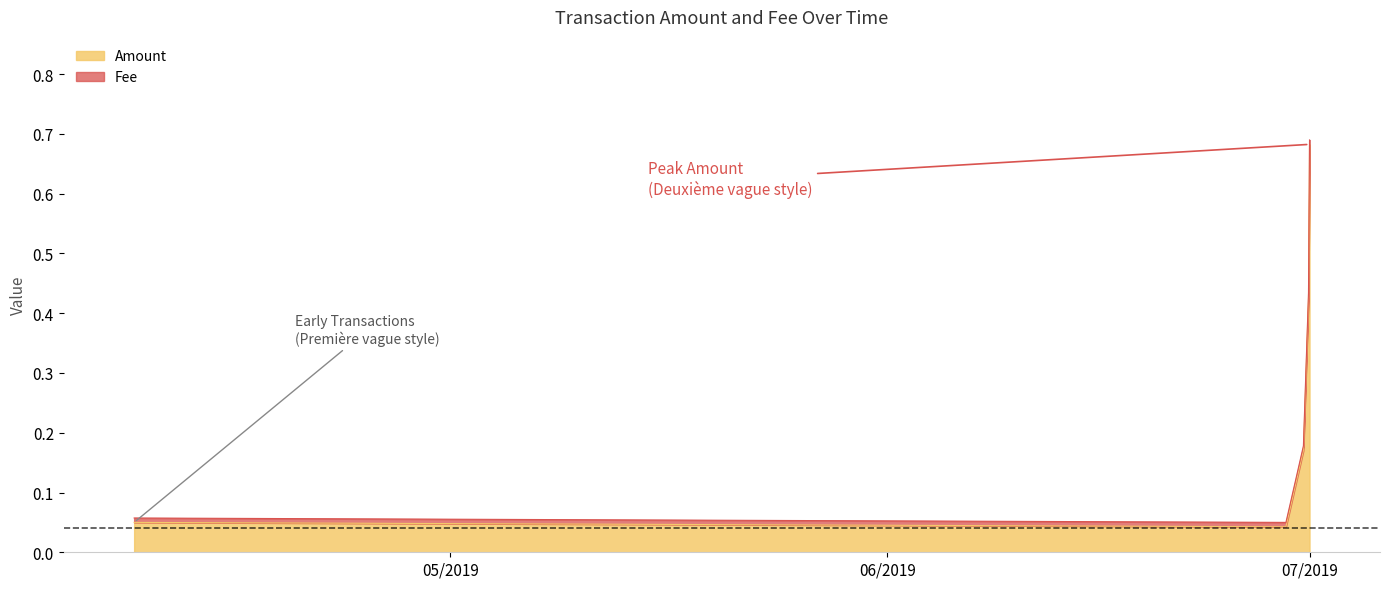

Is the value of Fee at 2019-04-08 13:54:05 greater than the value of Amount at 2019-06-29 06:44:51?

No